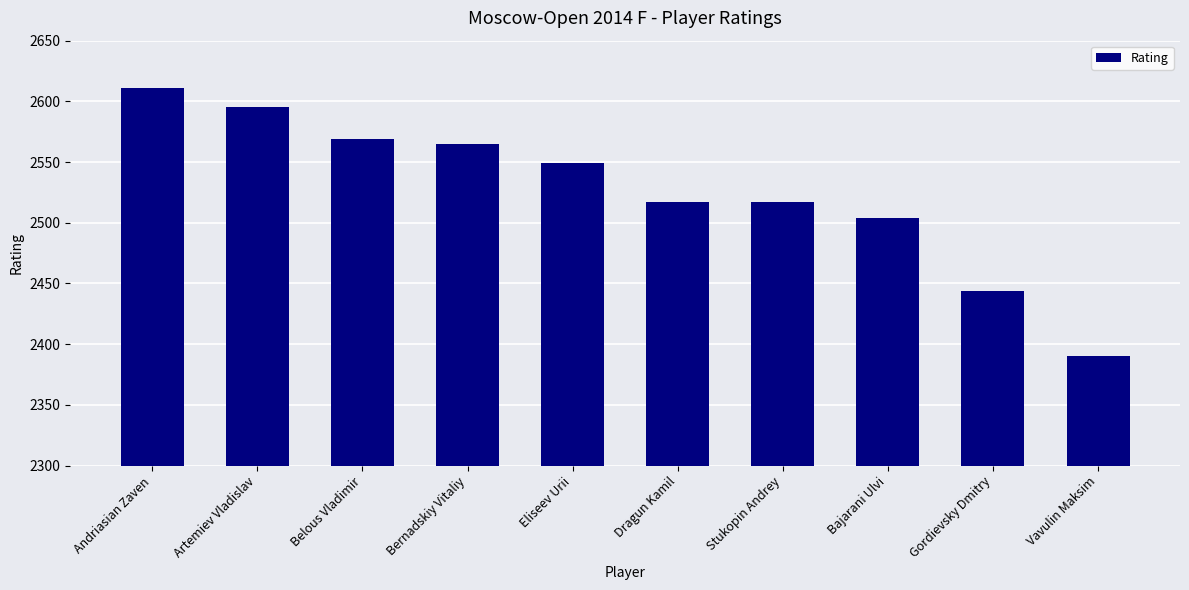

True or false: the data shows 2565 at Bernadskiy Vitaliy.

True